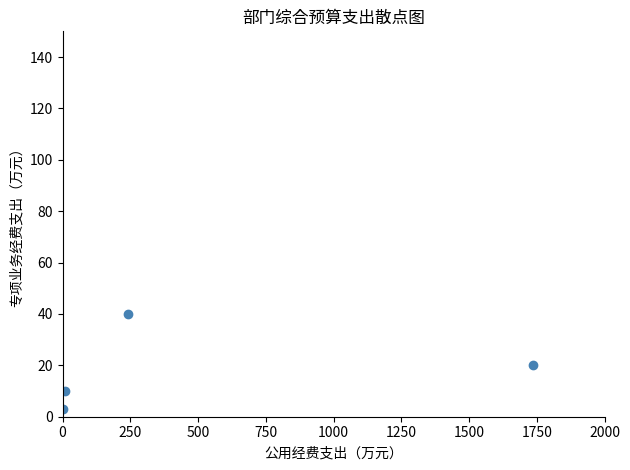

What is the range of Y values (max minus min)?

37